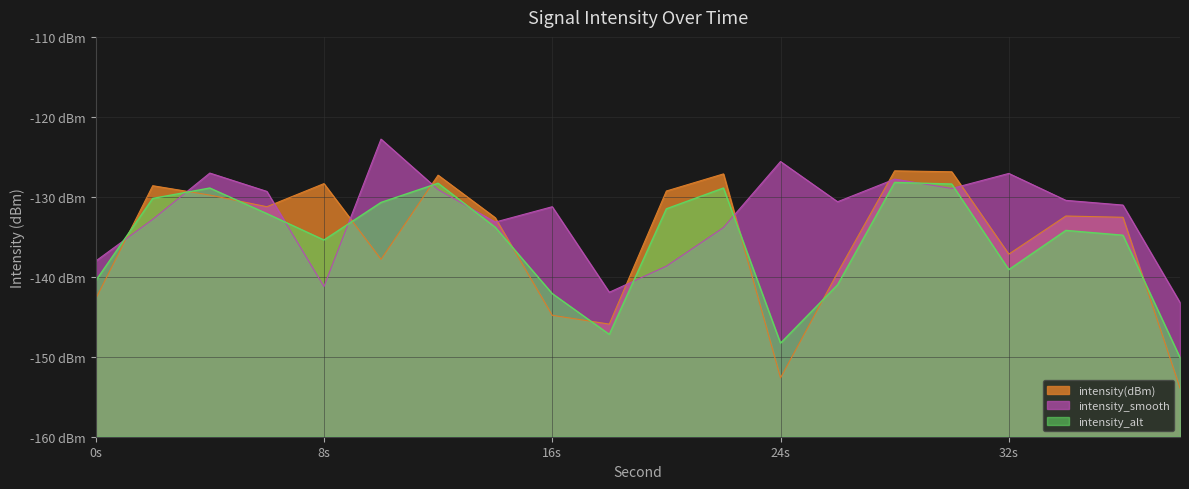

What are all the series names shown in the legend?

intensity(dBm), intensity_smooth, intensity_alt